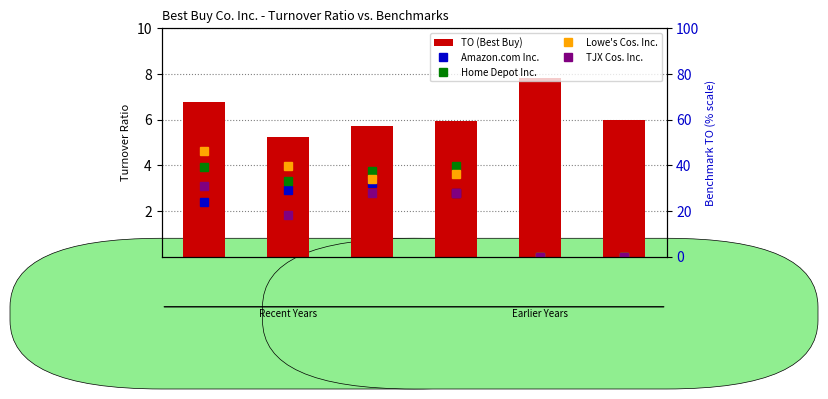

How many distinct data groups are displayed?

5